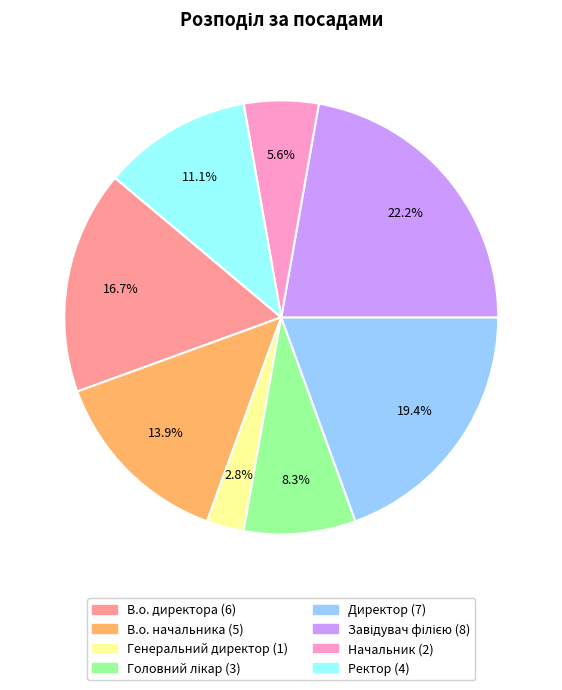

Count the number of slices in the pie.

8